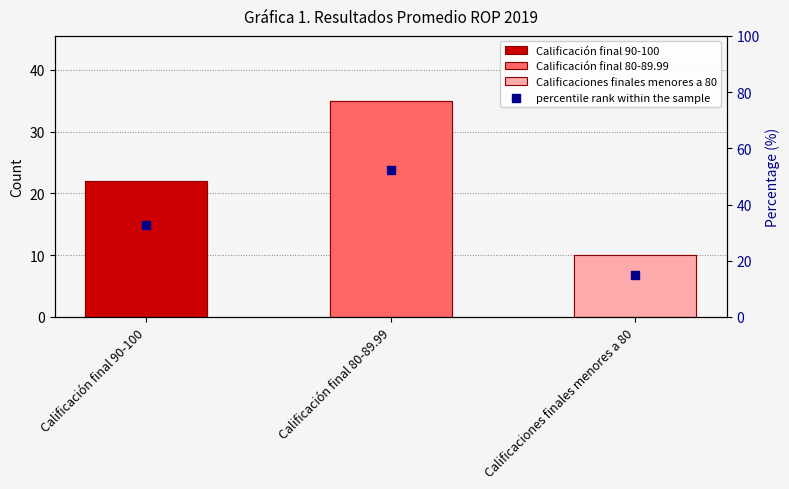

Approximately how many times larger is the value at Calificación final 80-89.99 compared to Calificaciones finales menores a 80?

3.5